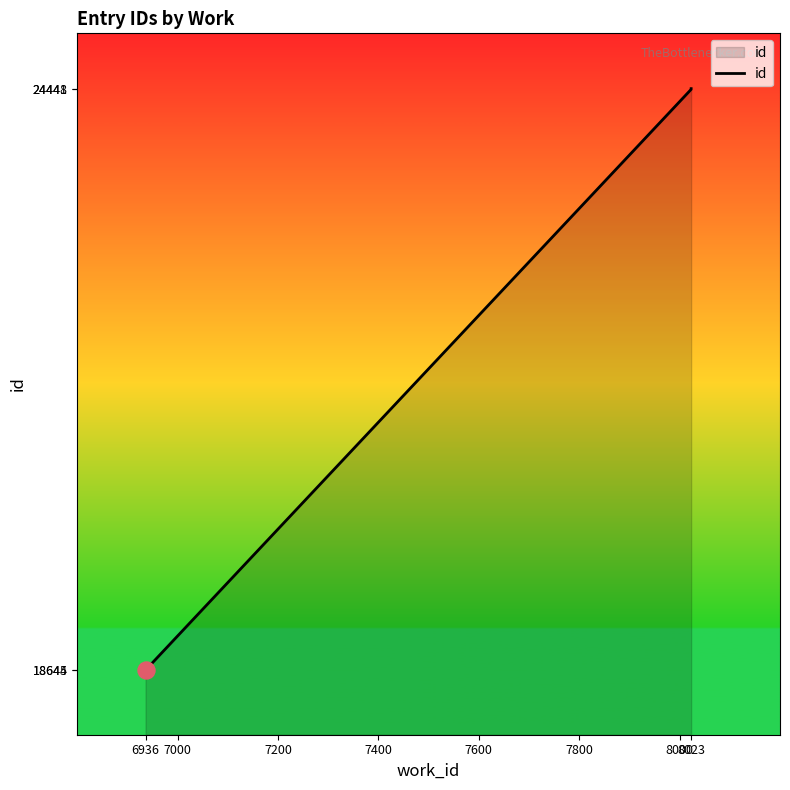

Which has a higher value, 6936 or 6936?

6936